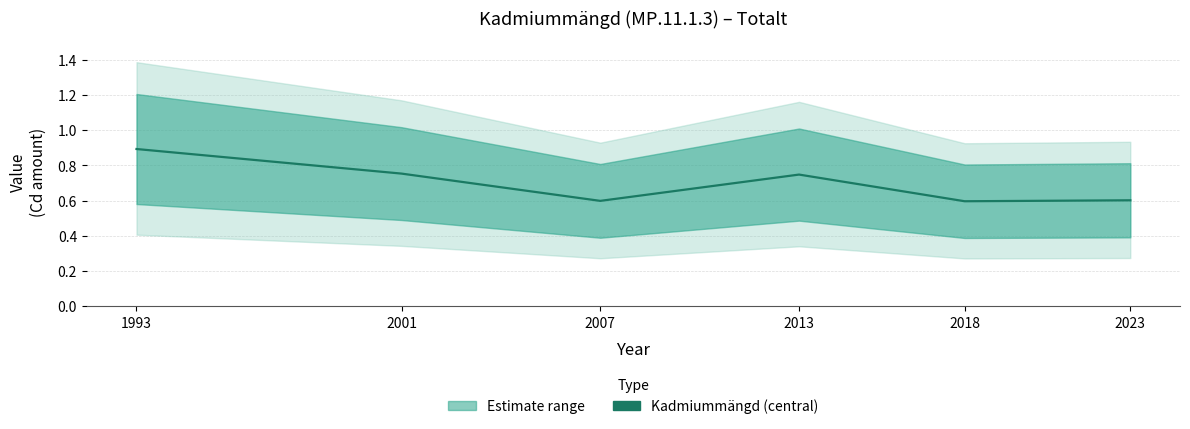

List the labels in order of value, largest first.

1993, 2001, 2013, 2023, 2007, 2018